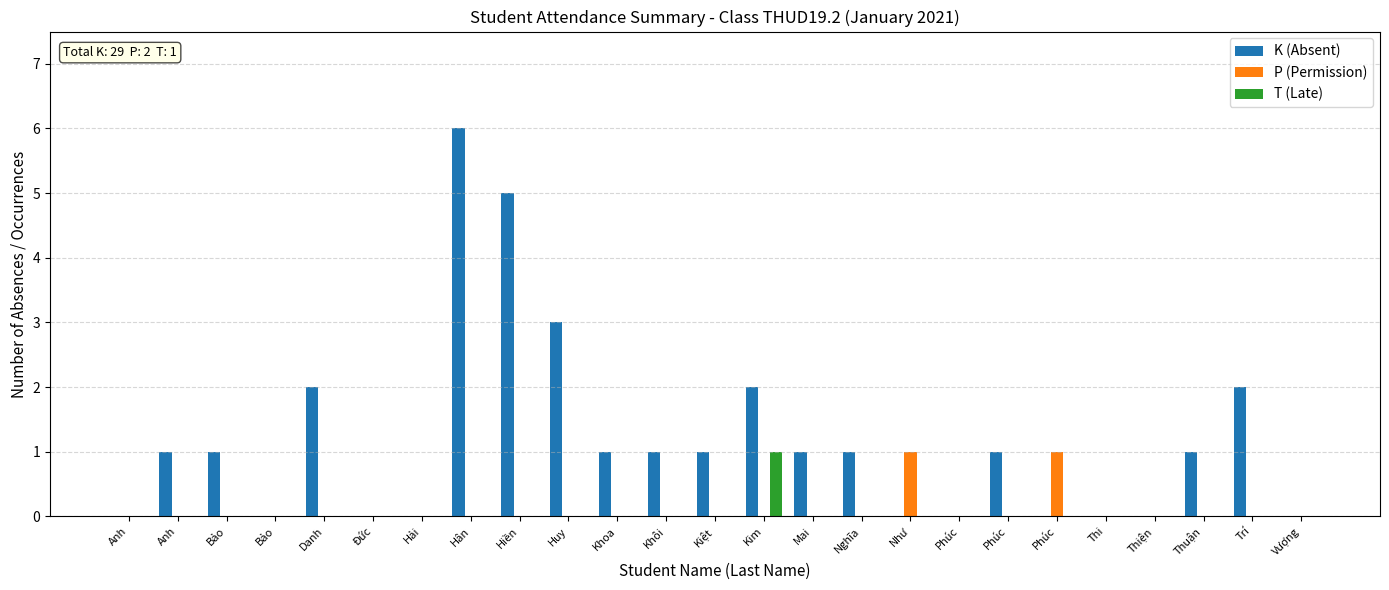

Count the P (Permission) values in the range 0 to 1.

25